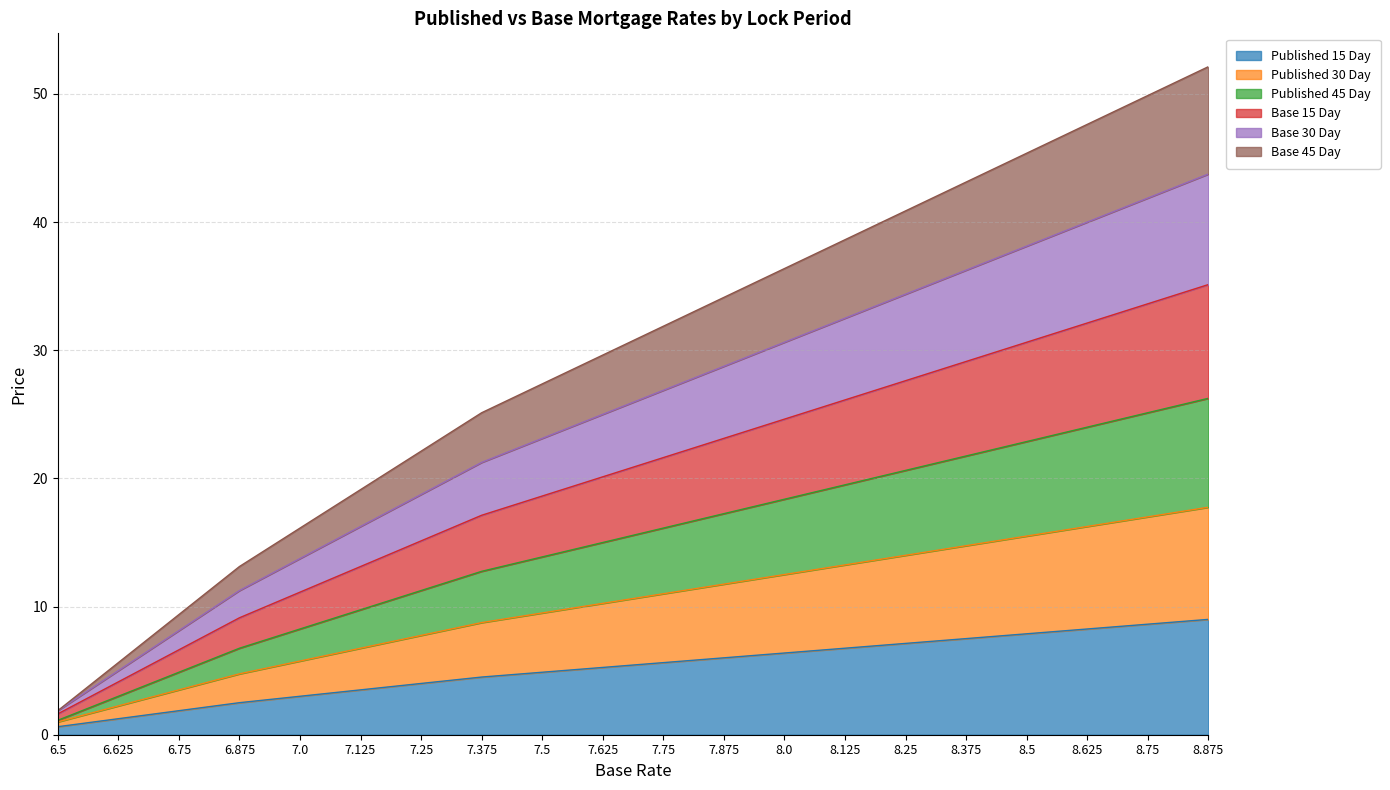

What is the maximum value for Published 15 Day?

9.0